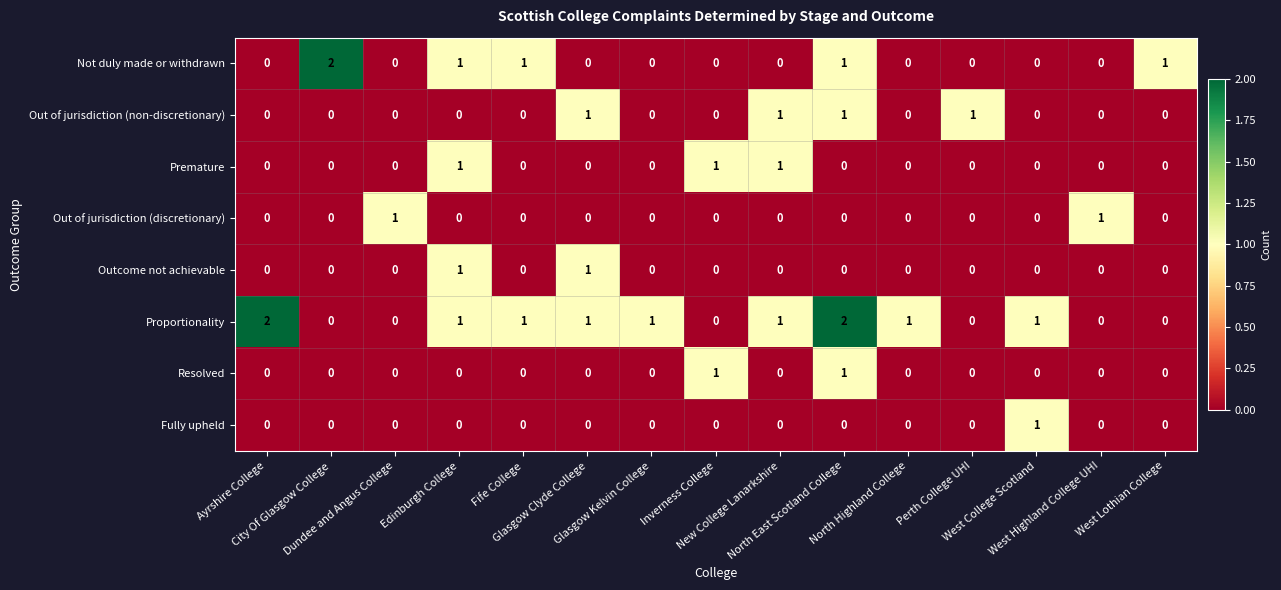

How many Fully upheld values are between 0 and 1?

15